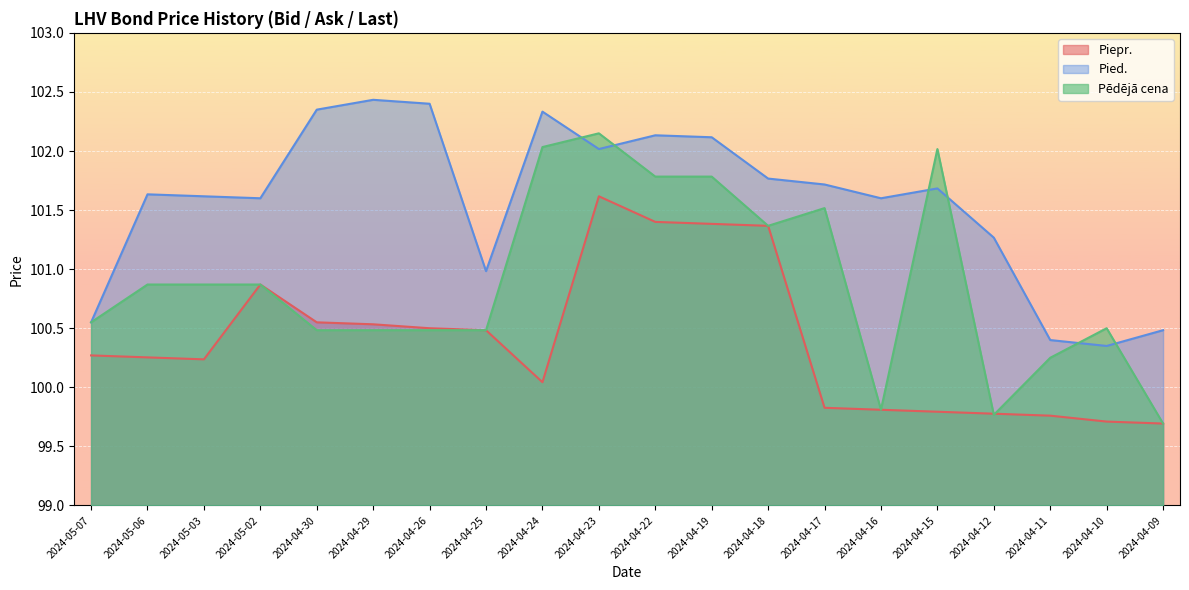

What is the difference between the maximum and second lowest values in the Pied. series?

2.0